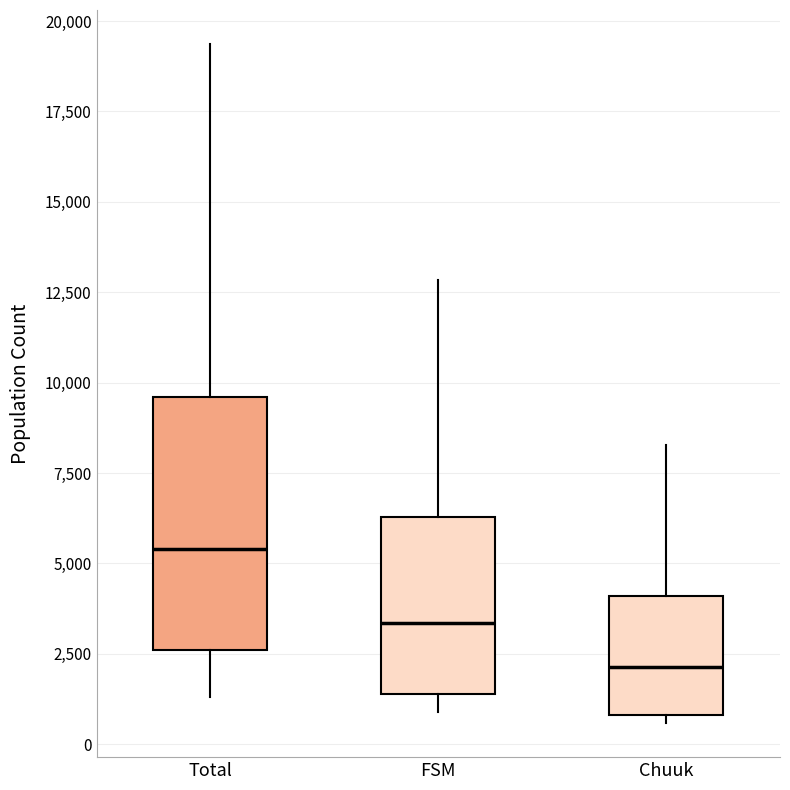

Which box's median line is the highest?

Total